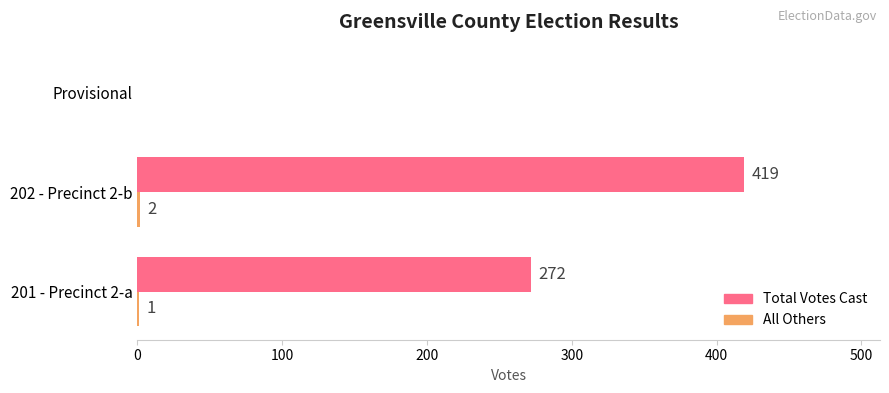

At which category is the sum across all series the highest?

202 - Precinct 2-b